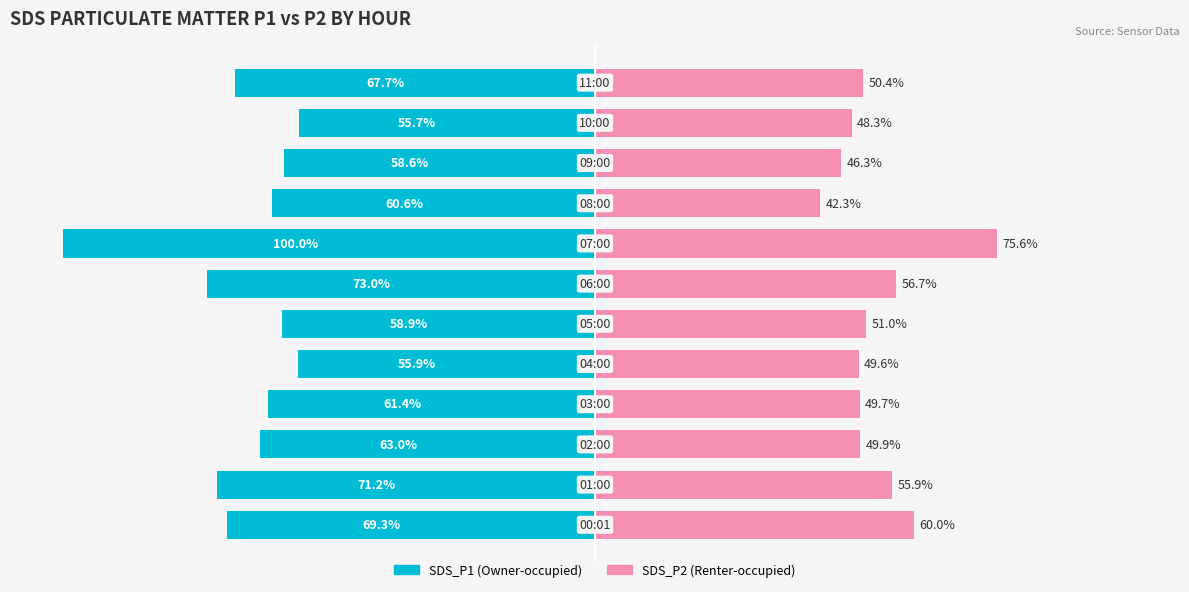

How many bars are there in total?

24